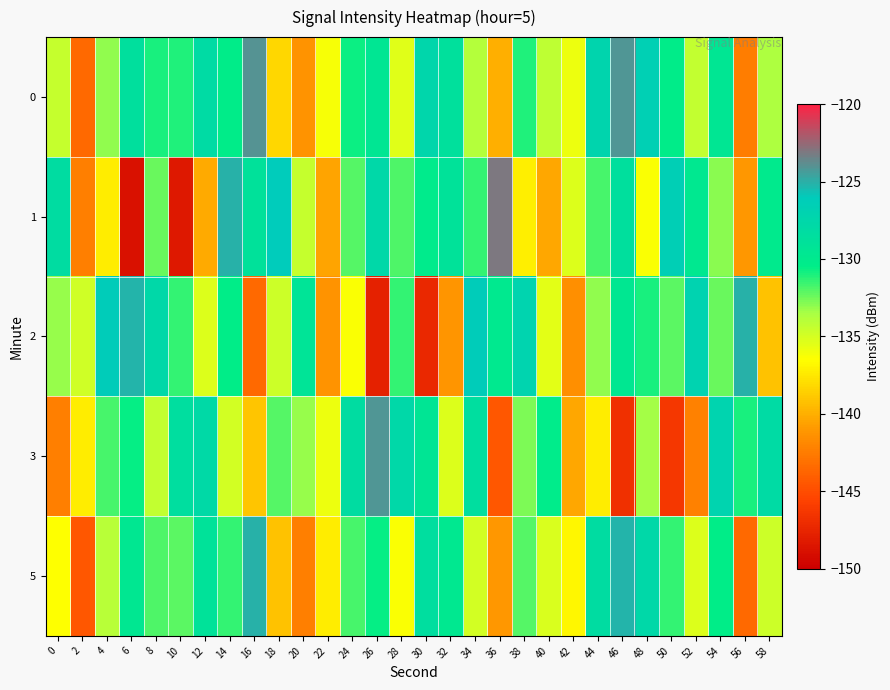

Which series has the widest spread of values?

1